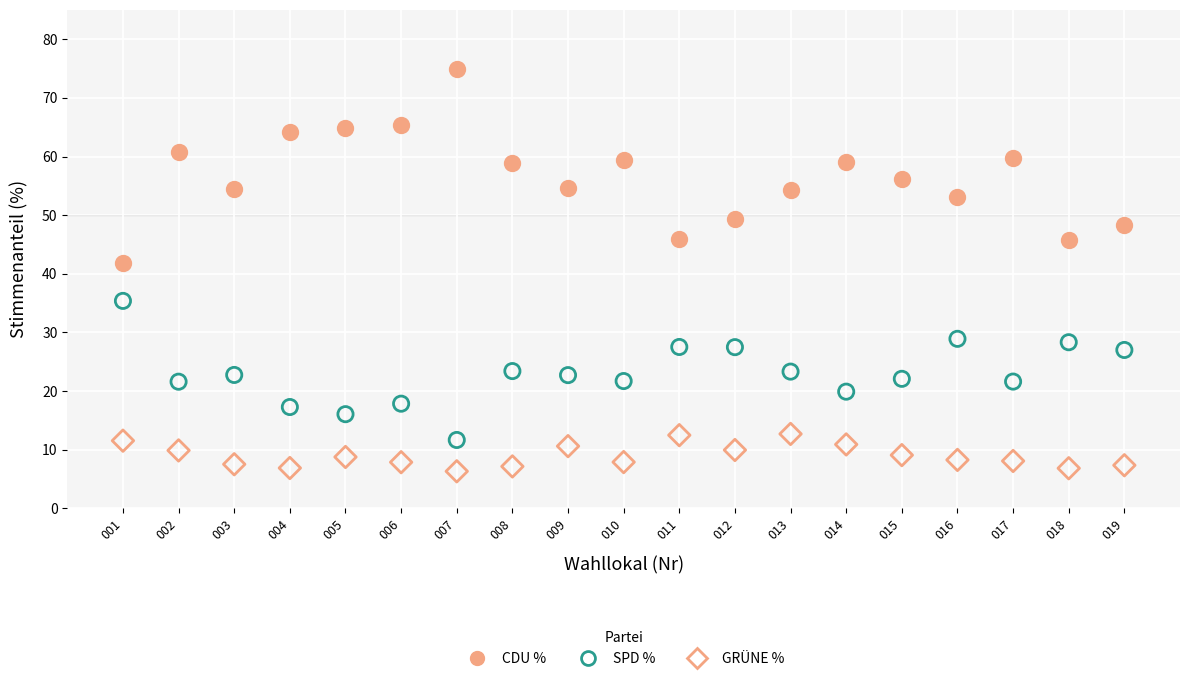

Which series contains the highest Y value?

CDU %